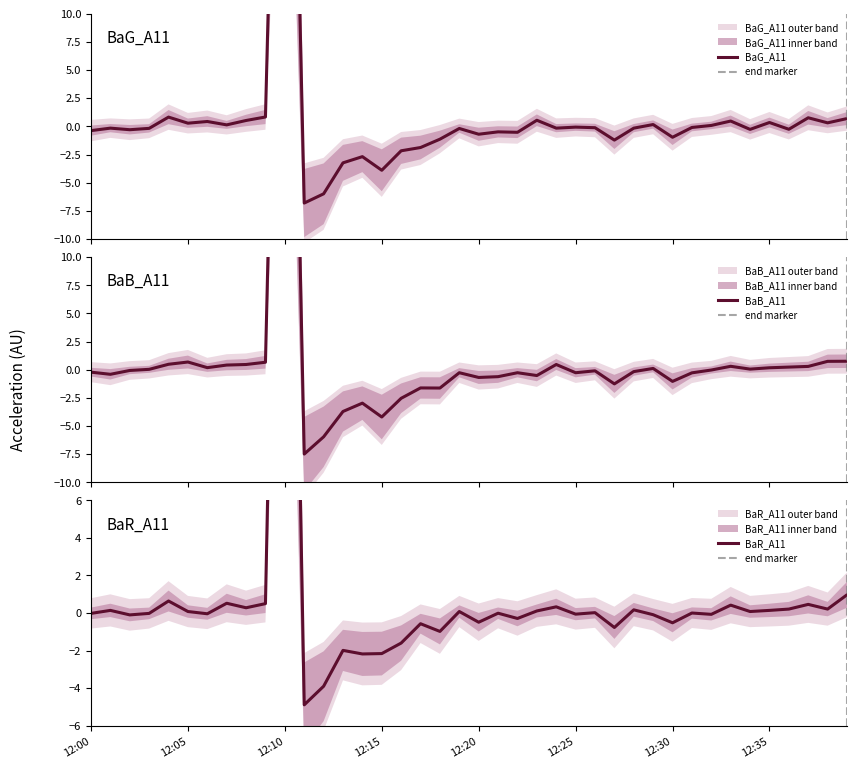

At which category is the sum across all series the highest?

12:10